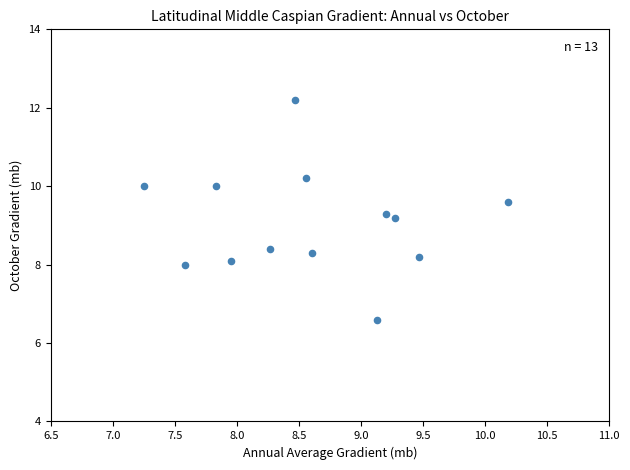

What Y value in the scatter plot is closest to 9?

9.2